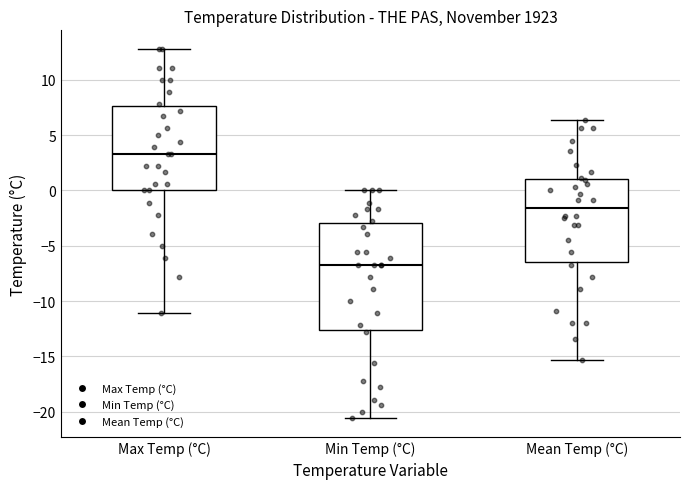

Comparing the boxes themselves (not the whiskers), which one is the tallest?

Min Temp (°C)